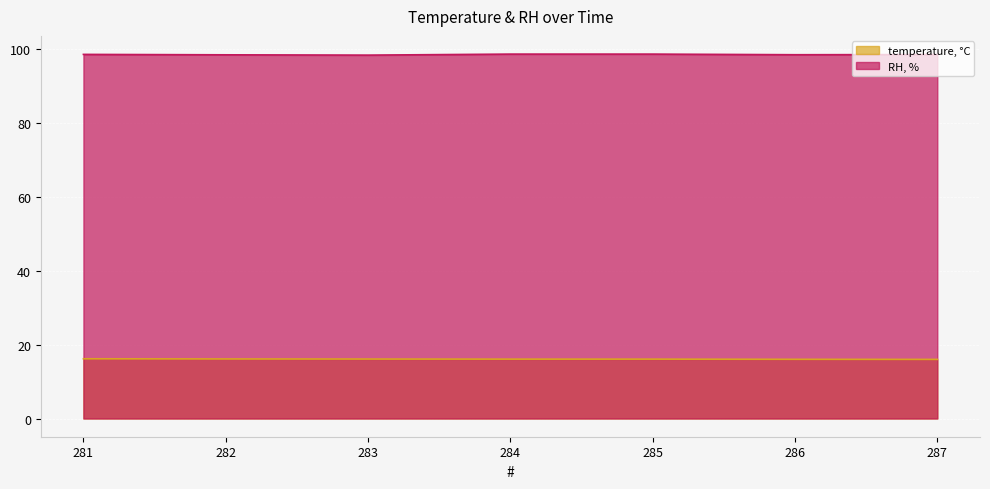

What is the difference between the highest and lowest values at 287?

82.4